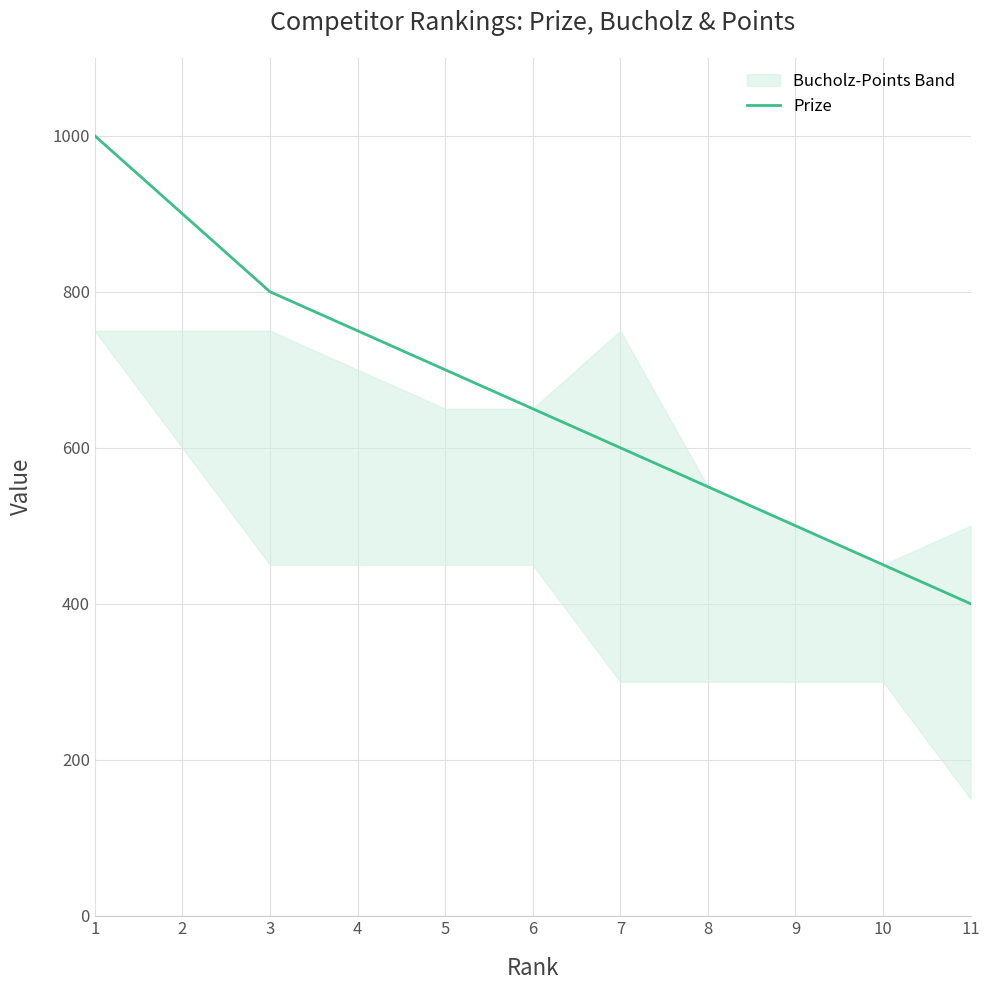

What is the ratio of the value at 2 to the value at 5?

1.3